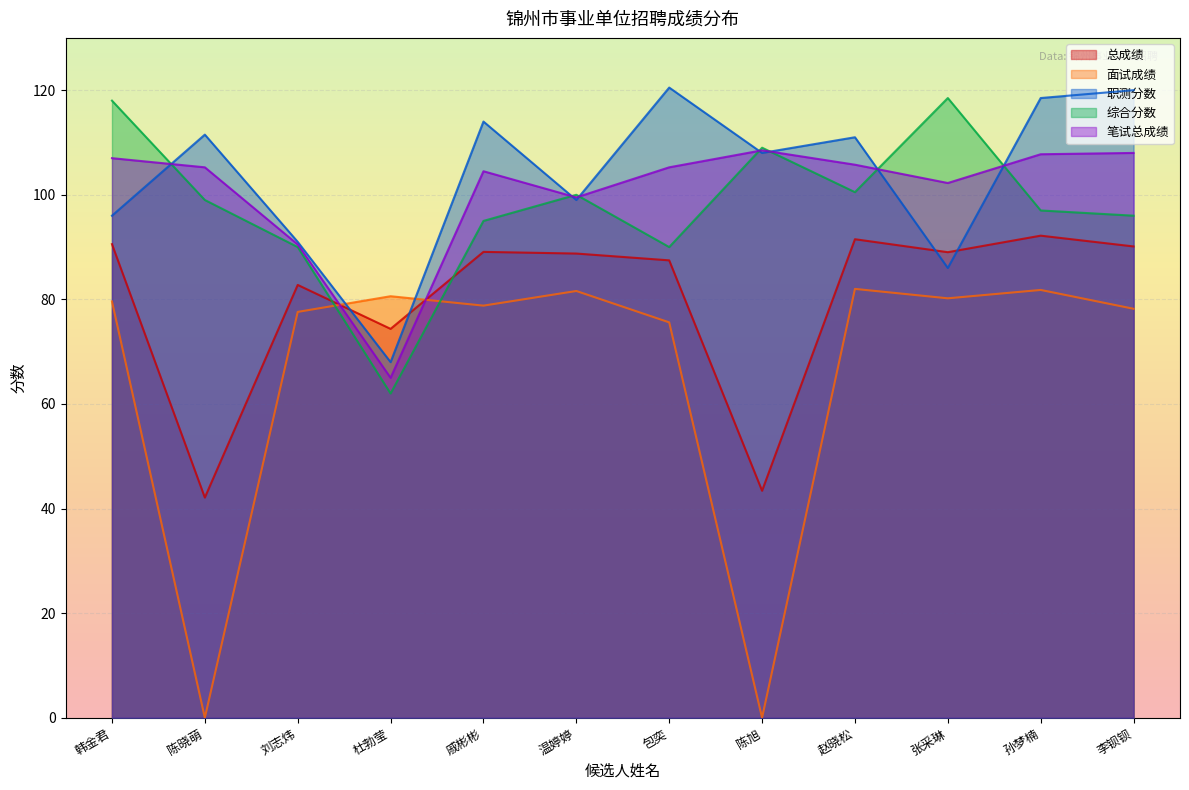

How many data points in 面试成绩 are less than 79?

6